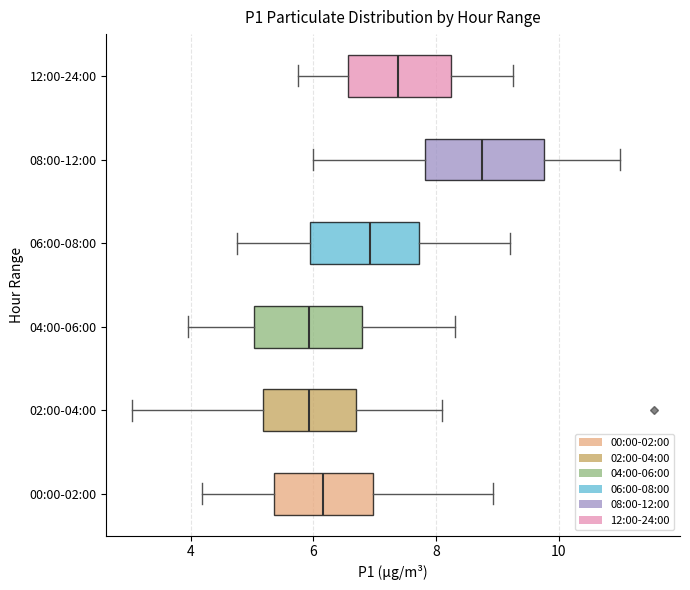

Where does the left whisker of the box for 04:00-06:00 end on the x-axis? The values are not printed on the chart, so give them approximately, as read against the axis.

4.0